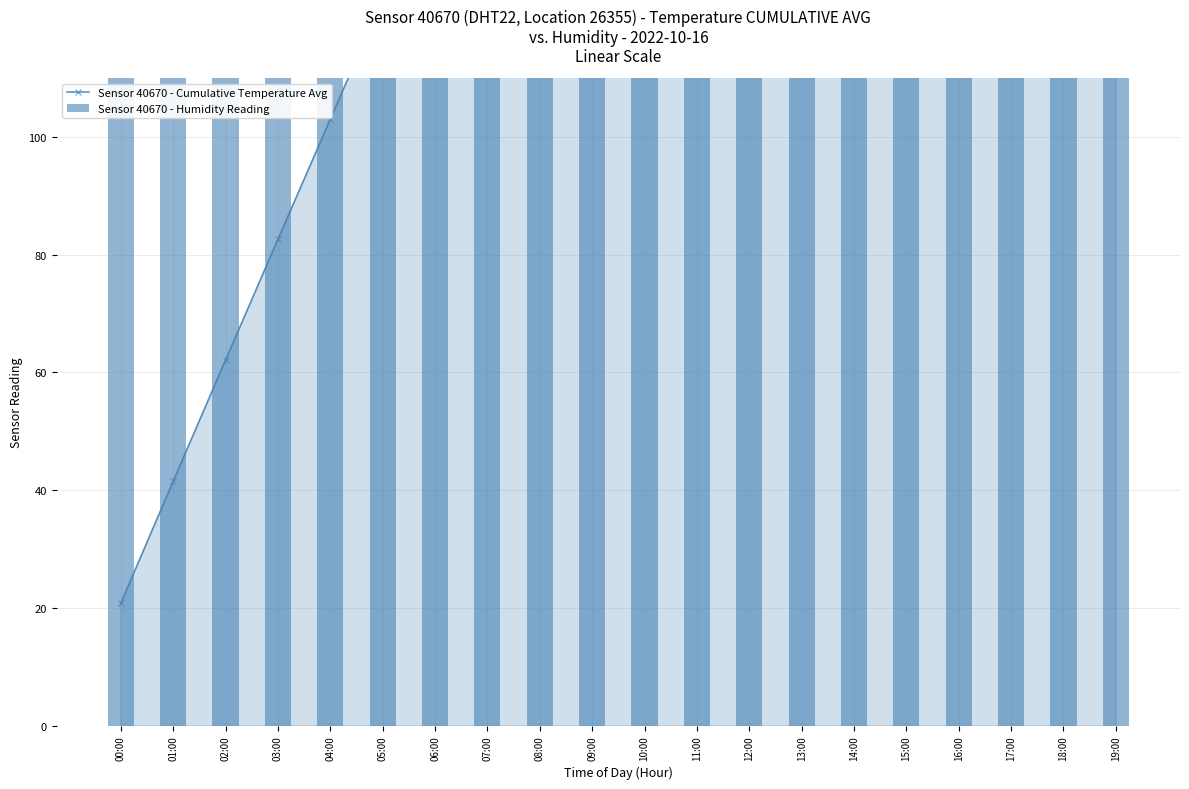

Does the chart contain stacked bars?

No